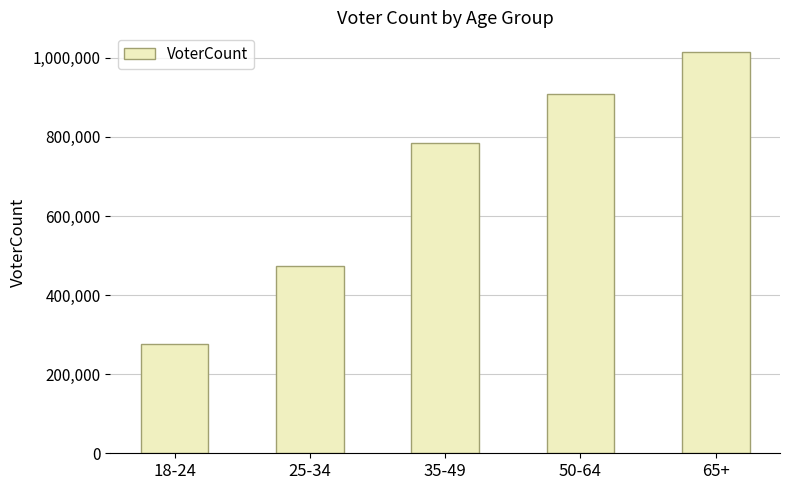

Is it true that the value at 65+ is 562639?

False